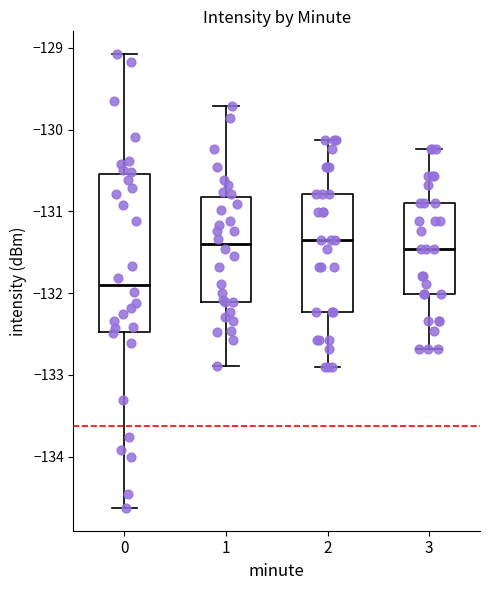

Where is the lower edge of the box at x = 0 on the y-axis? The values are not printed on the chart, so give them approximately, as read against the axis.

-132.5